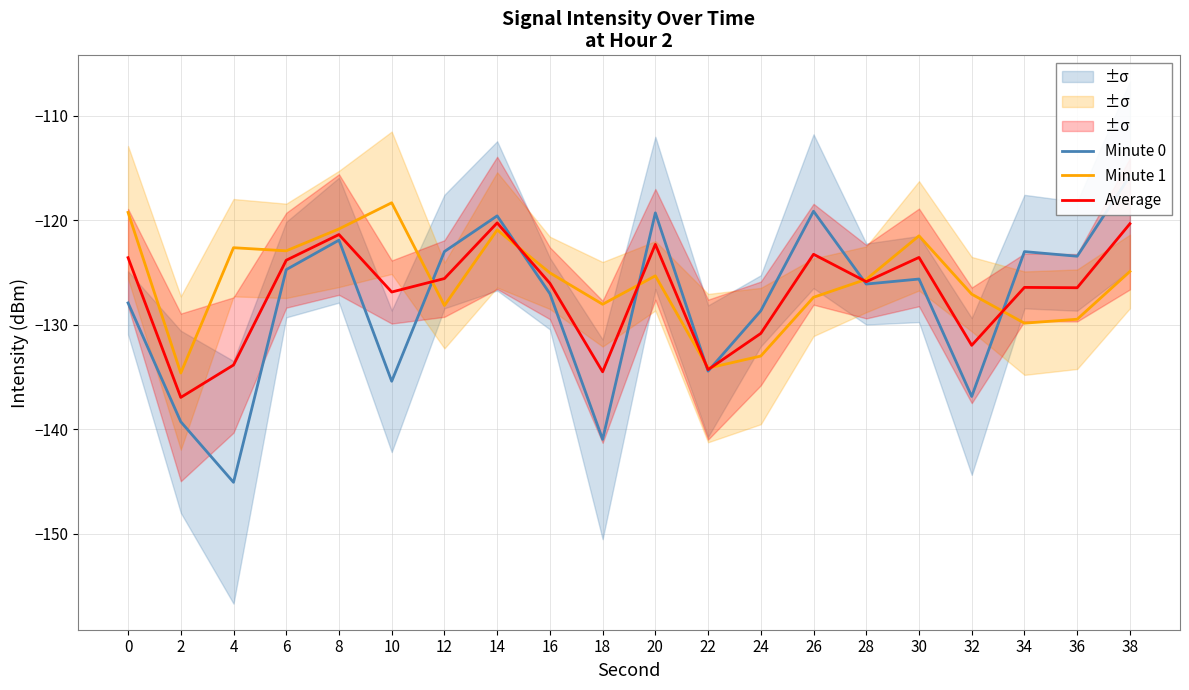

Between which two adjacent categories do Minute 1 and Minute 0 first intersect?

10 and 12